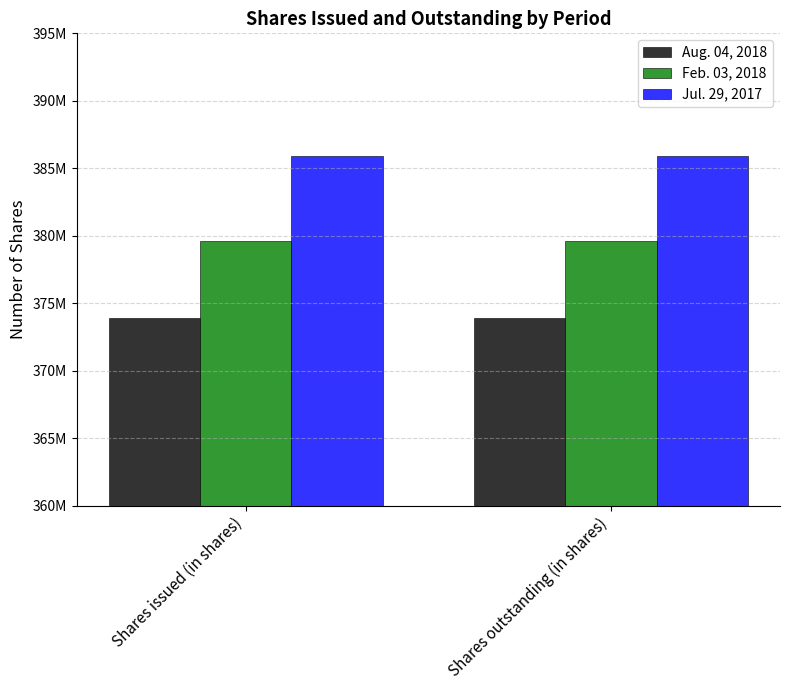

Which series changed the most between Shares issued (in shares) and Shares outstanding (in shares)?

Aug. 04, 2018